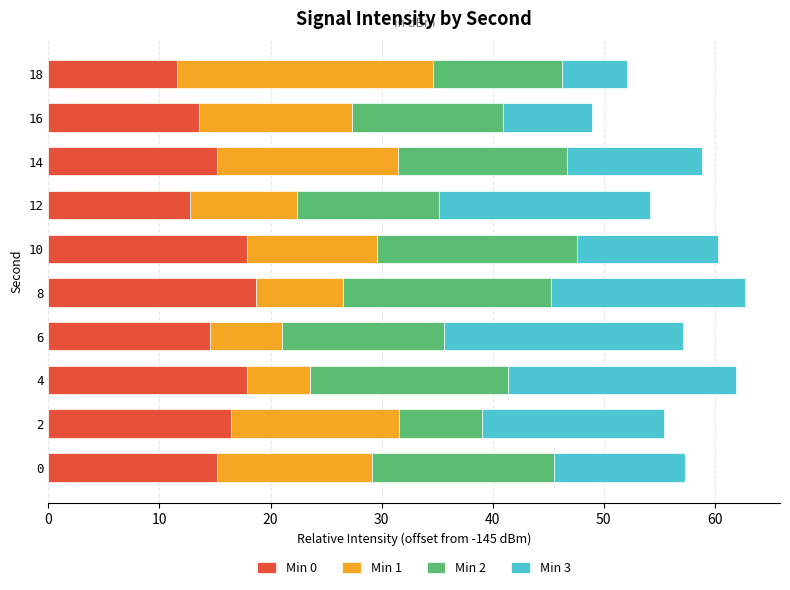

True or false: Min 0 has a value of 27.8 at 10.

False